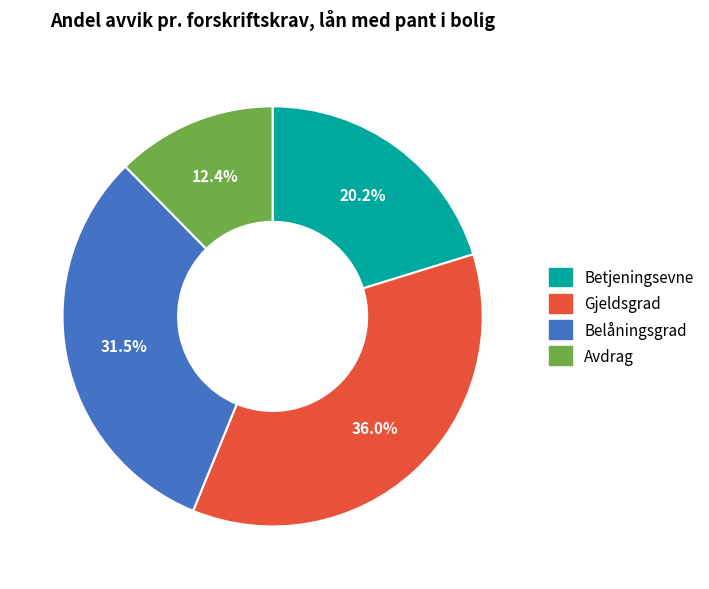

To the nearest percent, what percentage of the pie is Avdrag?

12%